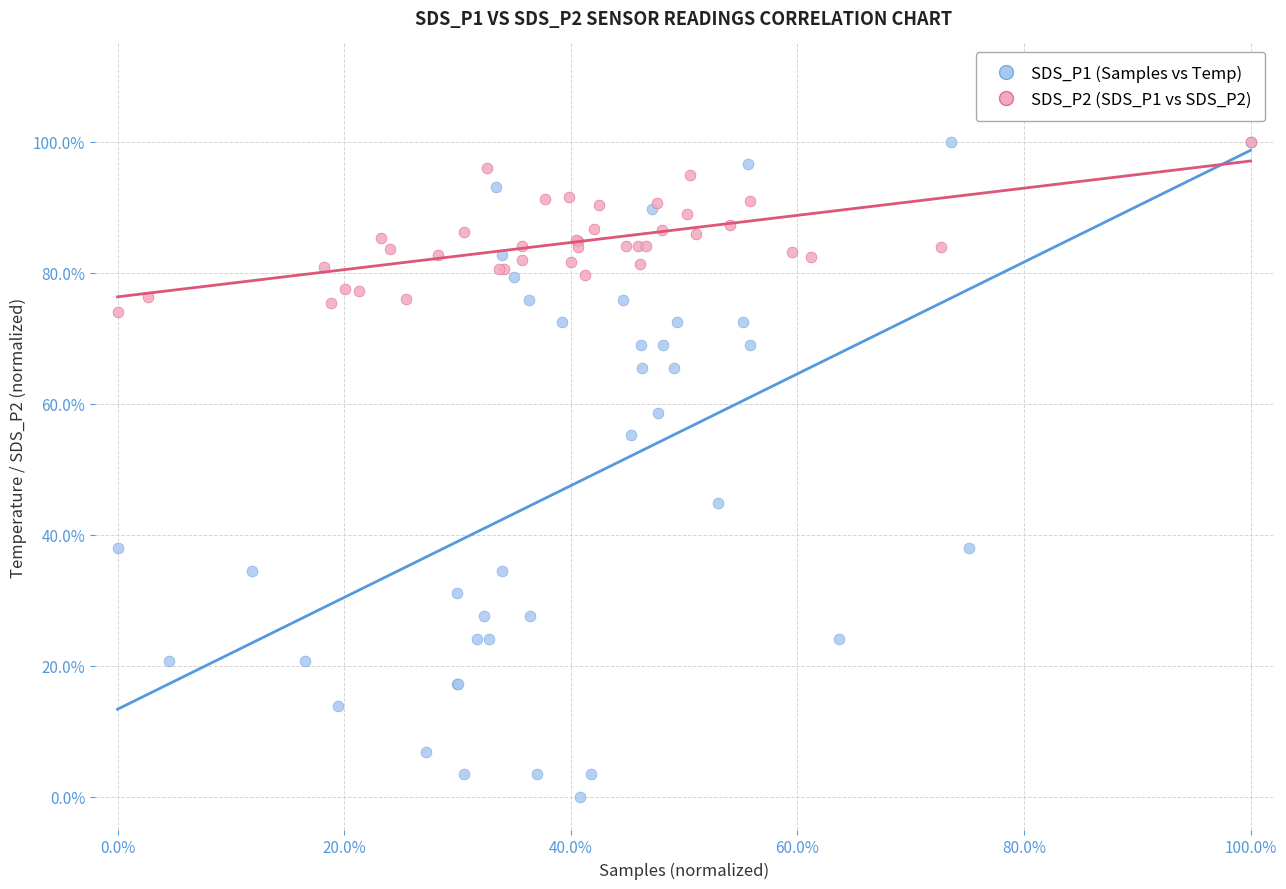

Which series contains the lowest Y value?

SDS_P1 (Samples vs Temp)